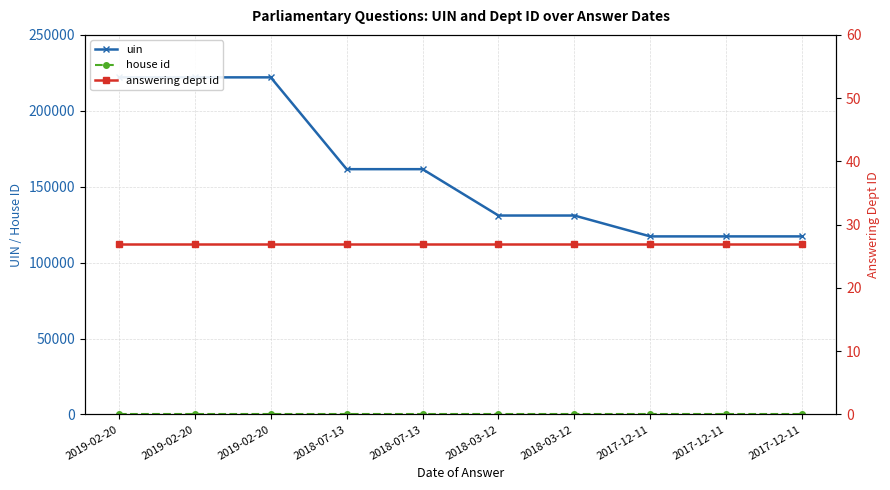

At how many categories does at least one series exceed 81184?

10